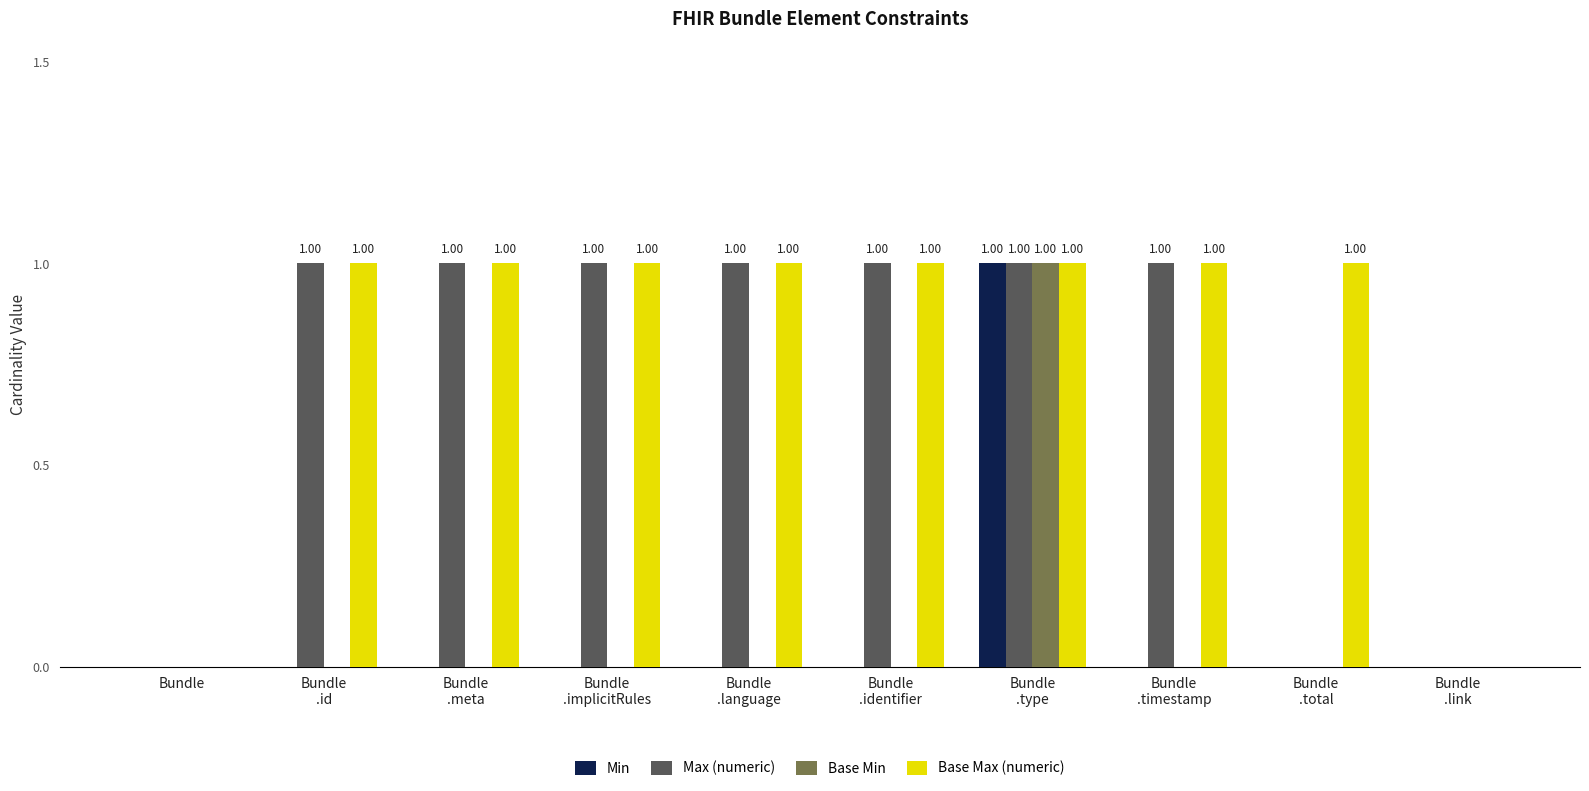

Which series has the largest total across all categories?

Base Max (numeric)